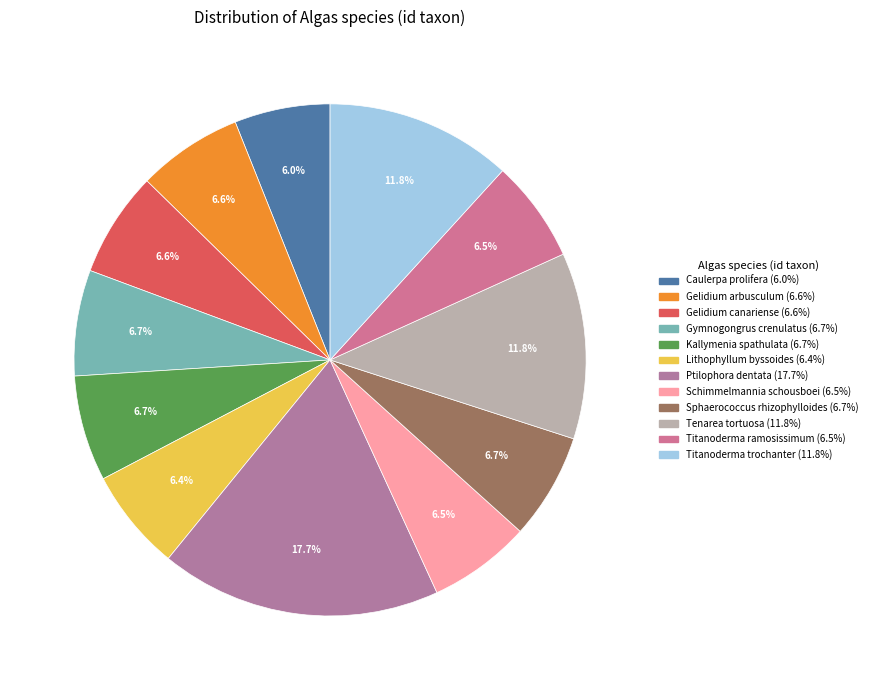

Is it true that Tenarea tortuosa is 12% of the pie?

True